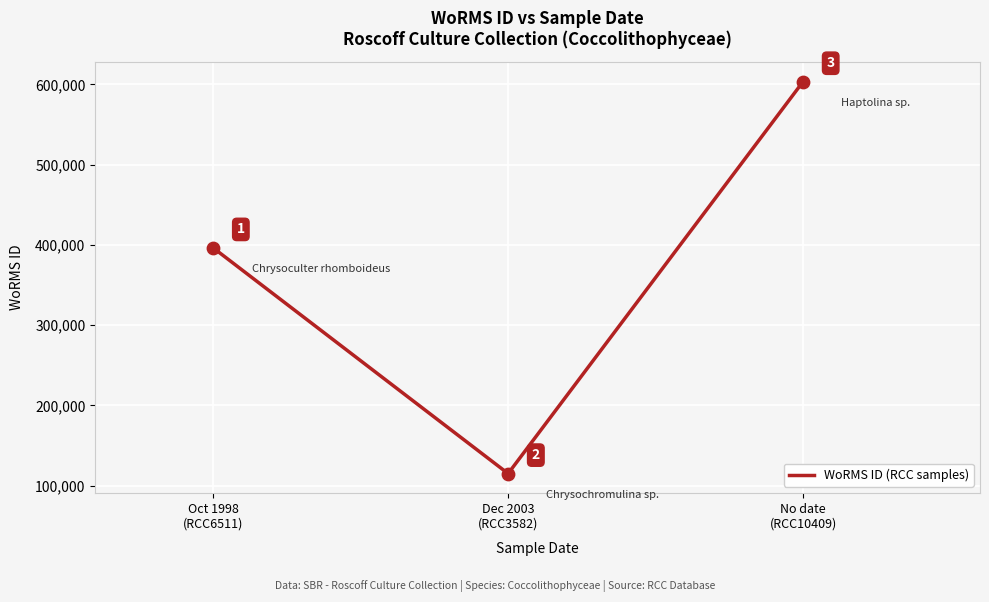

What is the change in value from Oct 1998
(RCC6511) to No date
(RCC10409)?

+207027